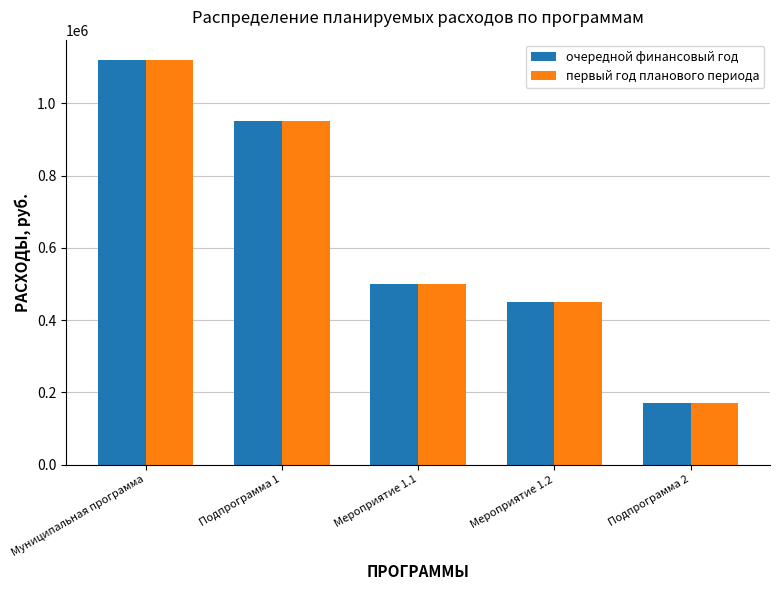

The value of первый год планового периода at Муниципальная программа is 1120000. True or false?

True